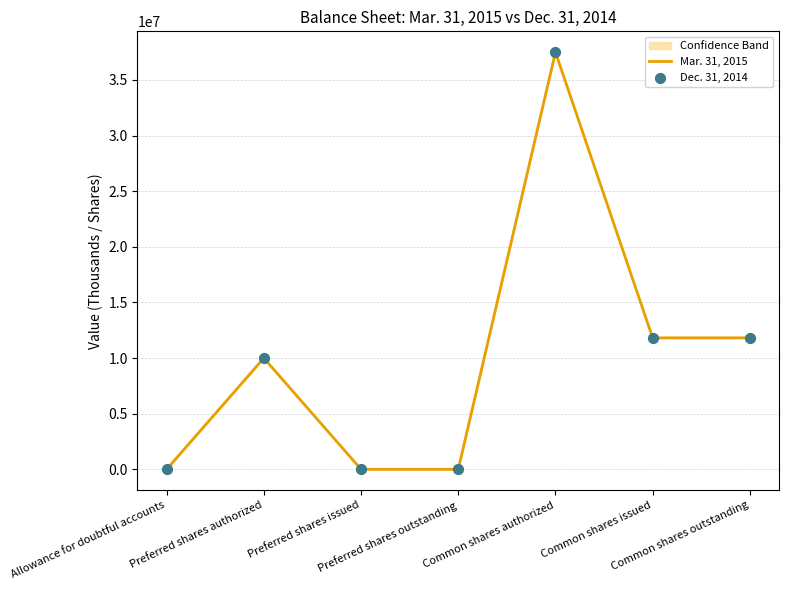

Which series reaches the maximum Y coordinate?

Mar. 31, 2015